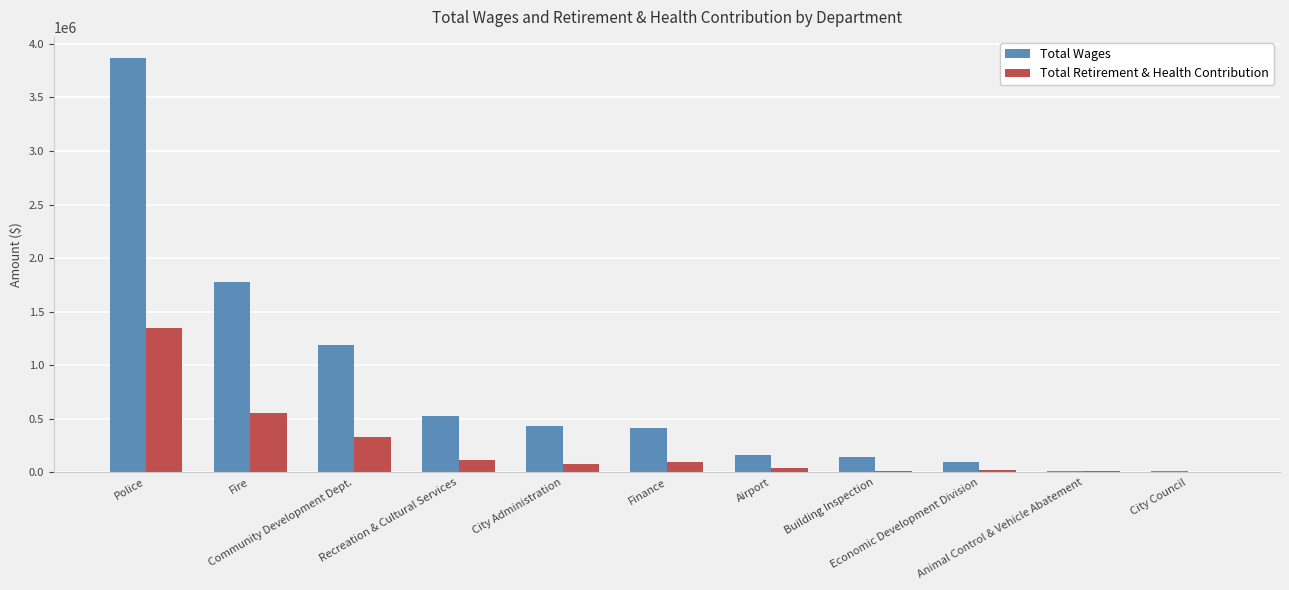

What is the maximum value shown in the chart?

3870927